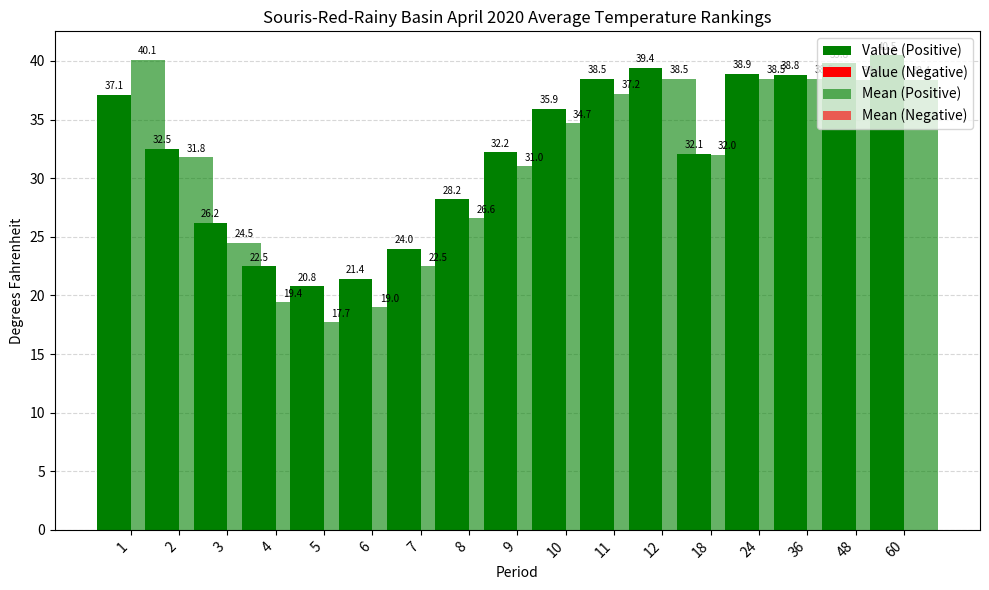

How many bars are there in total?

68